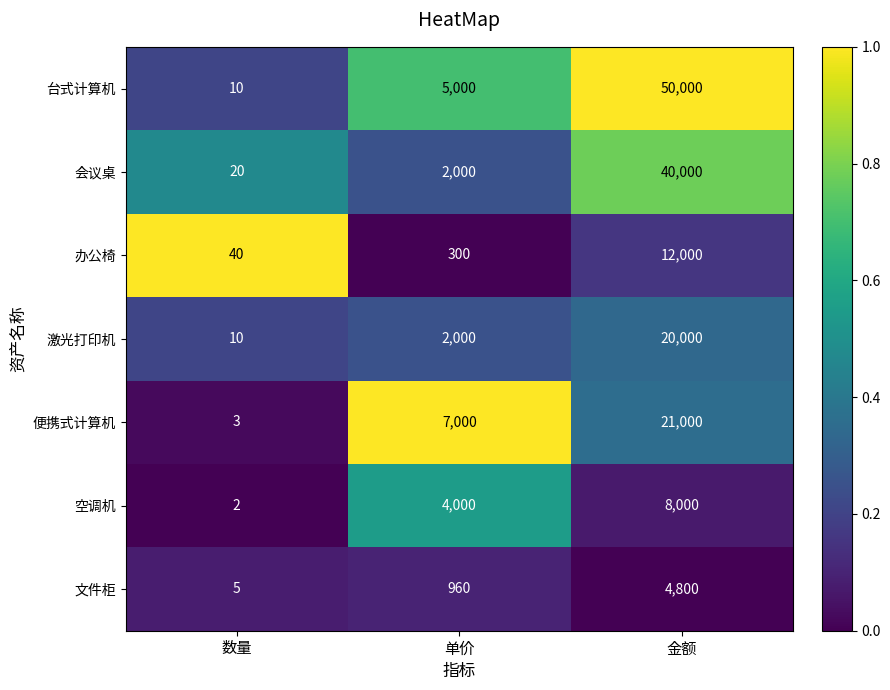

How many categories are shown in the chart?

3